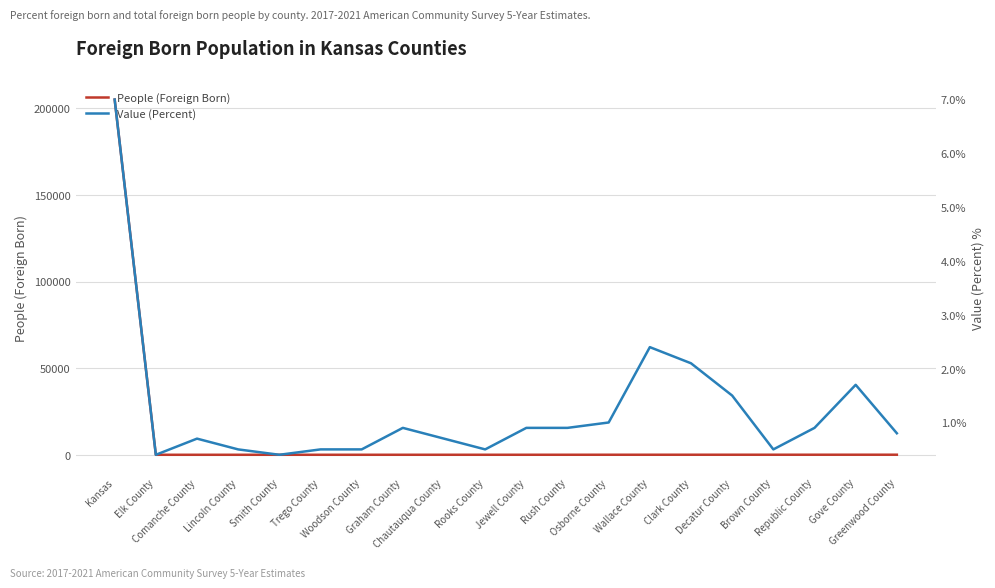

What is the difference between the highest and lowest values at Woodson County?

15.5